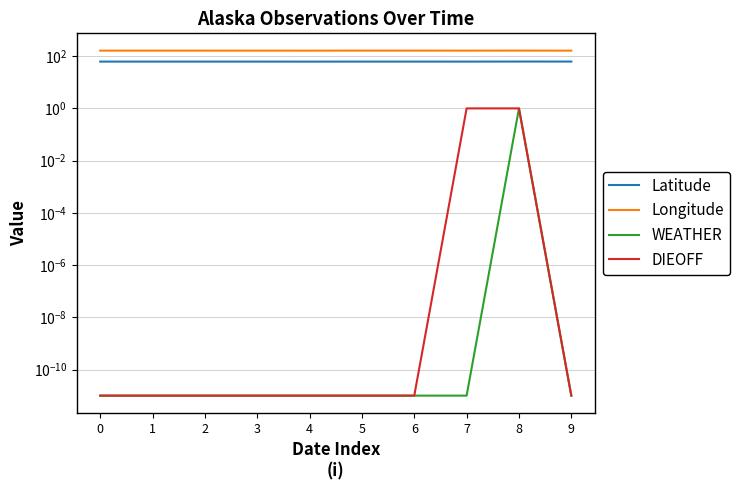

Which series has the largest total across all categories?

Longitude